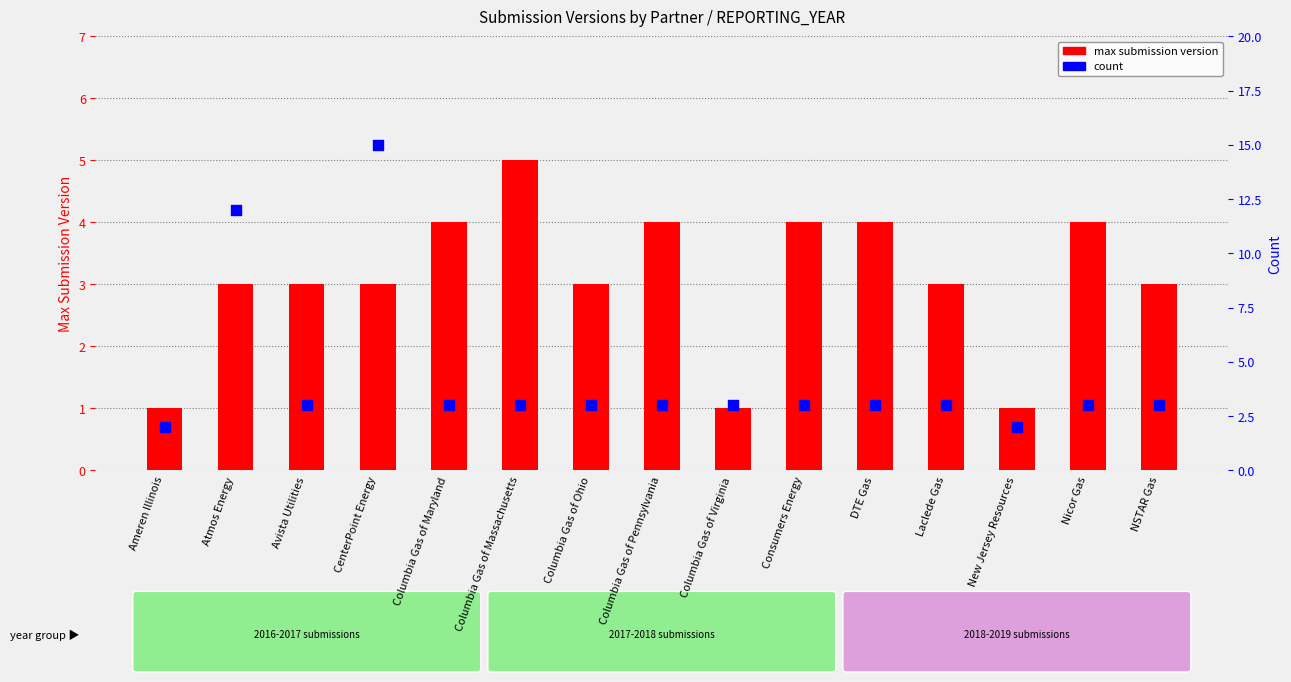

What is the total value across all series at Laclede Gas?

6